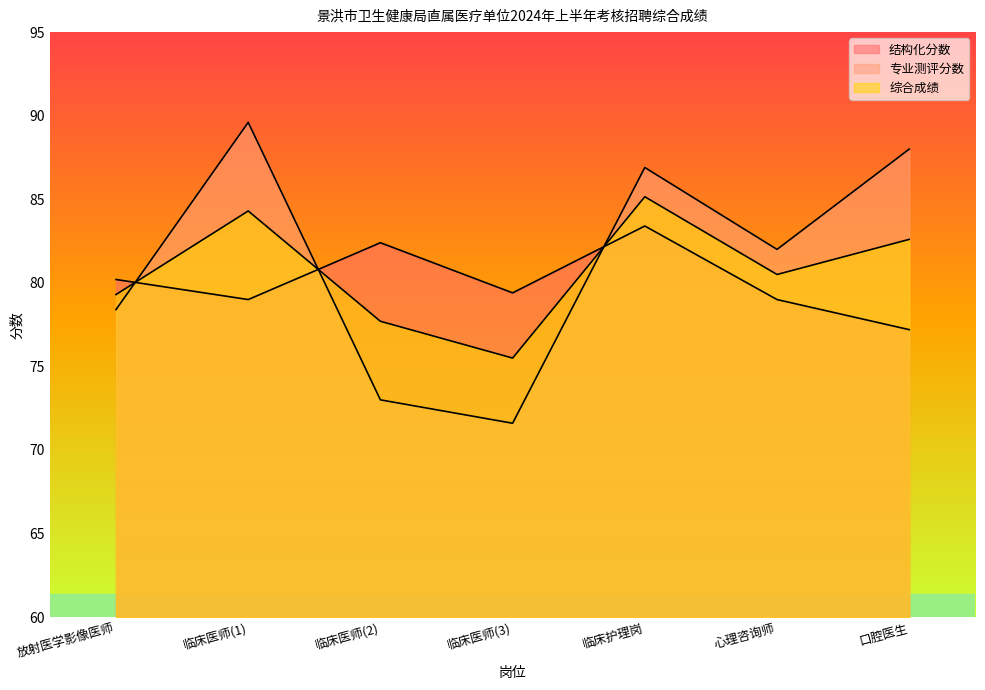

What is the difference between the 专业测评分数 values at 口腔医生 and 放射医学影像医师?

9.6